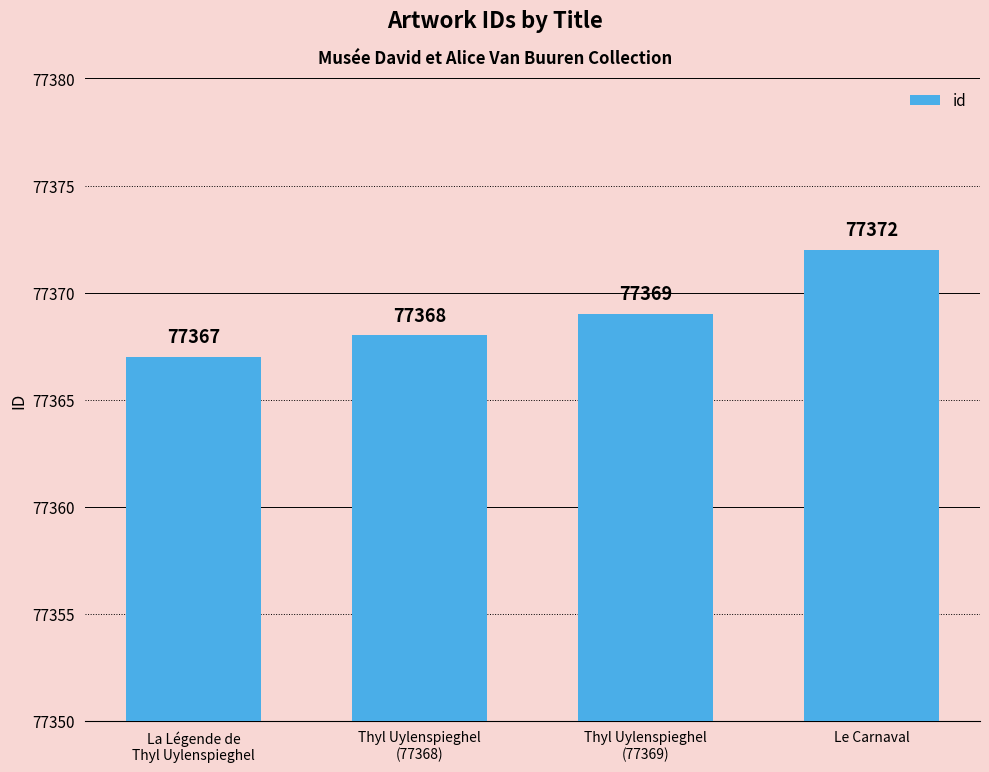

What is the sum of all values?

309476